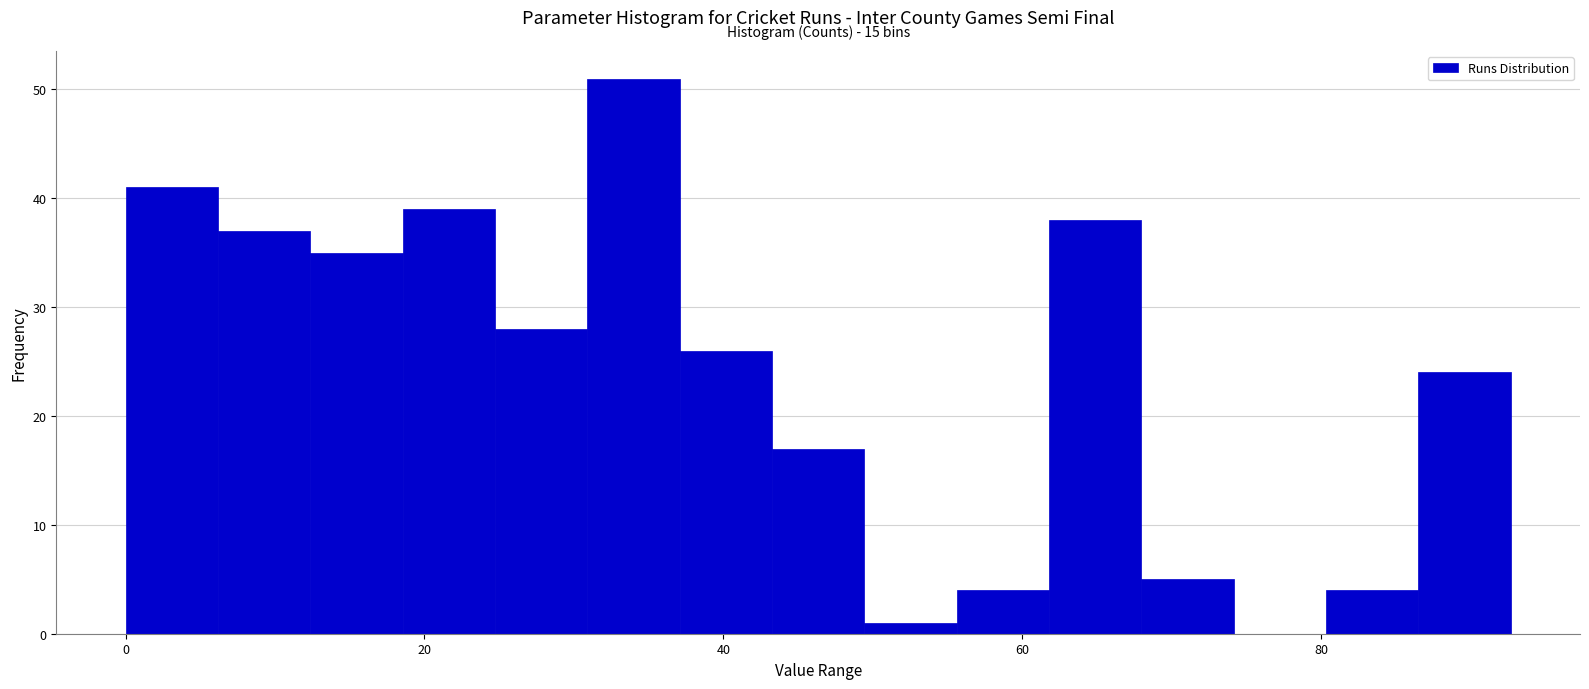

Around what value on the x-axis is the tallest bar? Give the approximate position of its centre, as read against the axis.

34